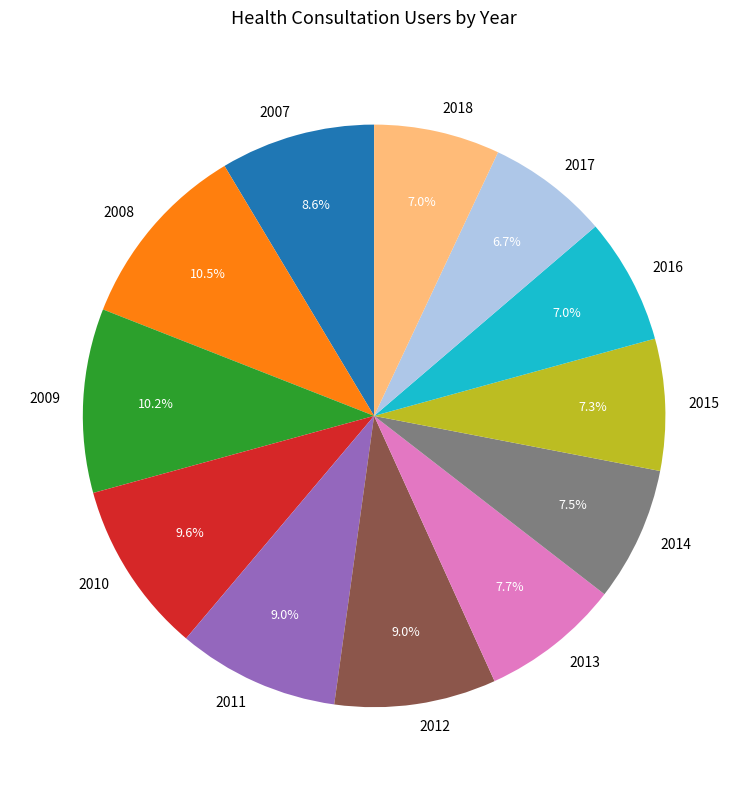

What is the ratio of the value at 2007 to the value at 2016?

1.2